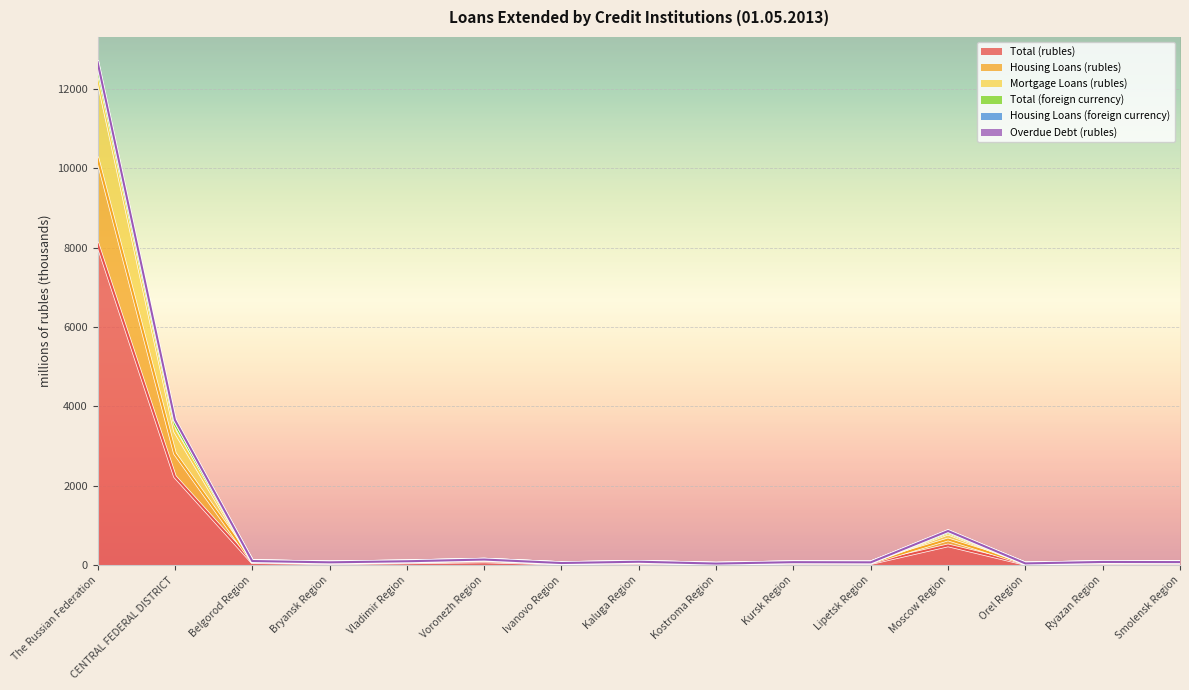

What is the maximum value for Total (rubles)?

8095.6